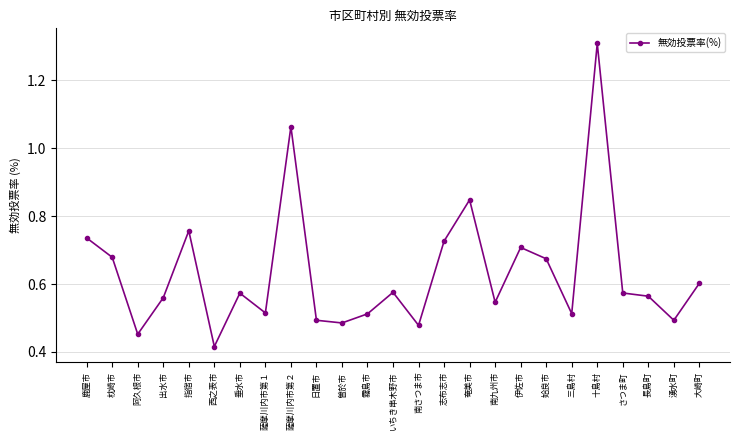

What is the label of the 3rd point from the left?

阿久根市